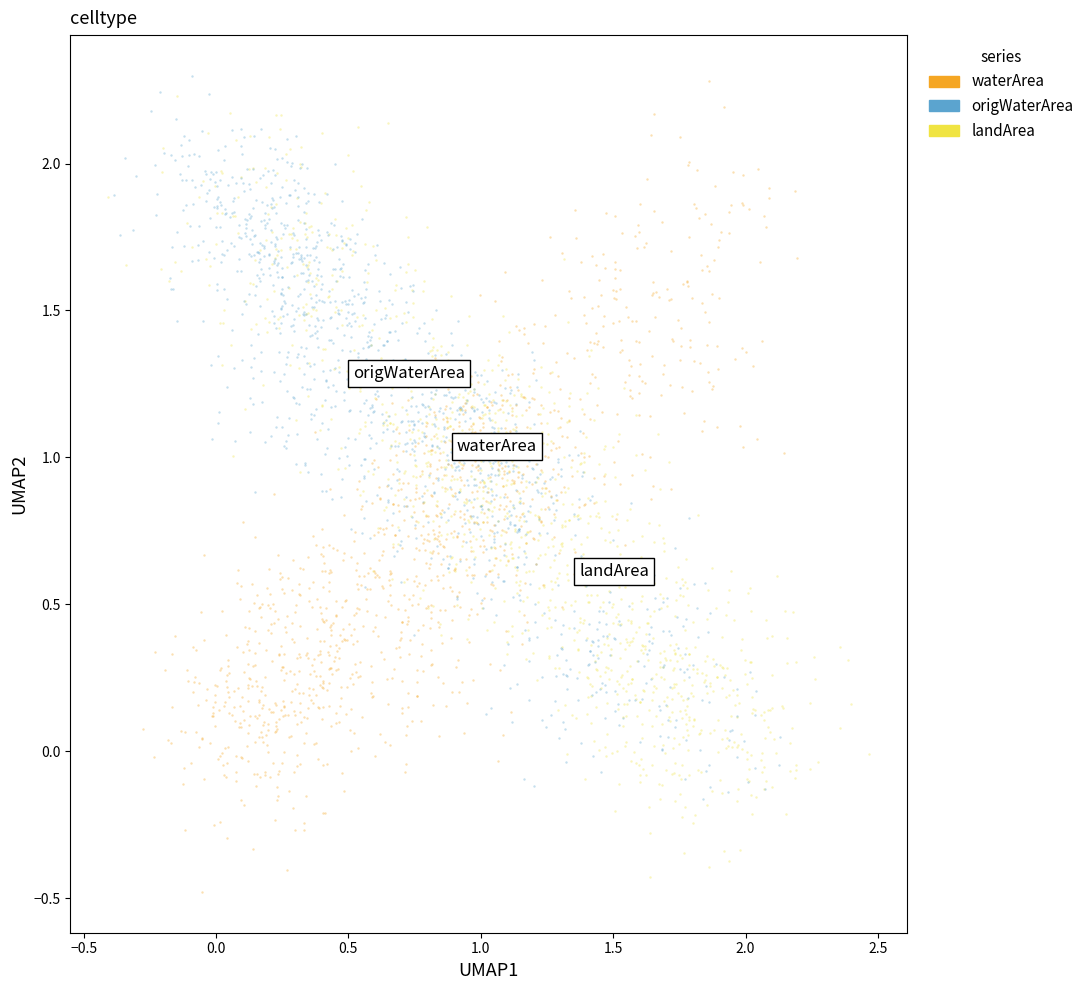

Which series reaches the minimum Y coordinate?

waterArea